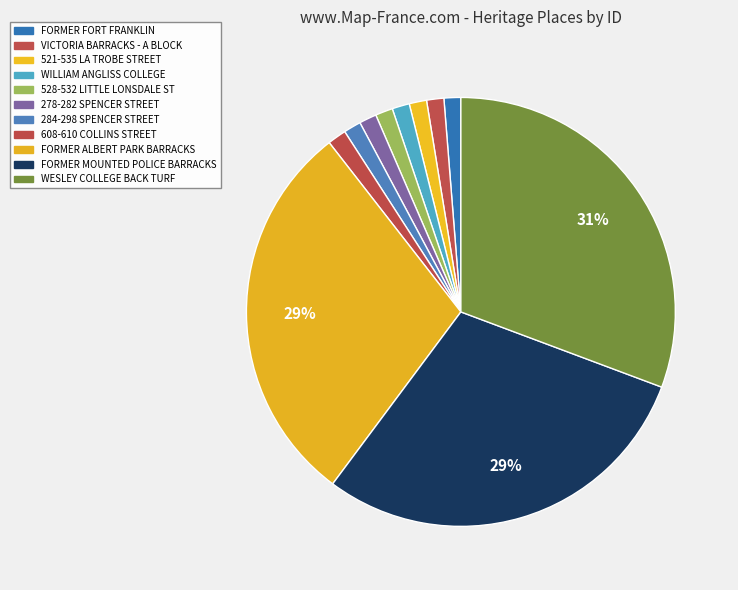

True or false: VICTORIA BARRACKS - A BLOCK accounts for 1% of the total.

True